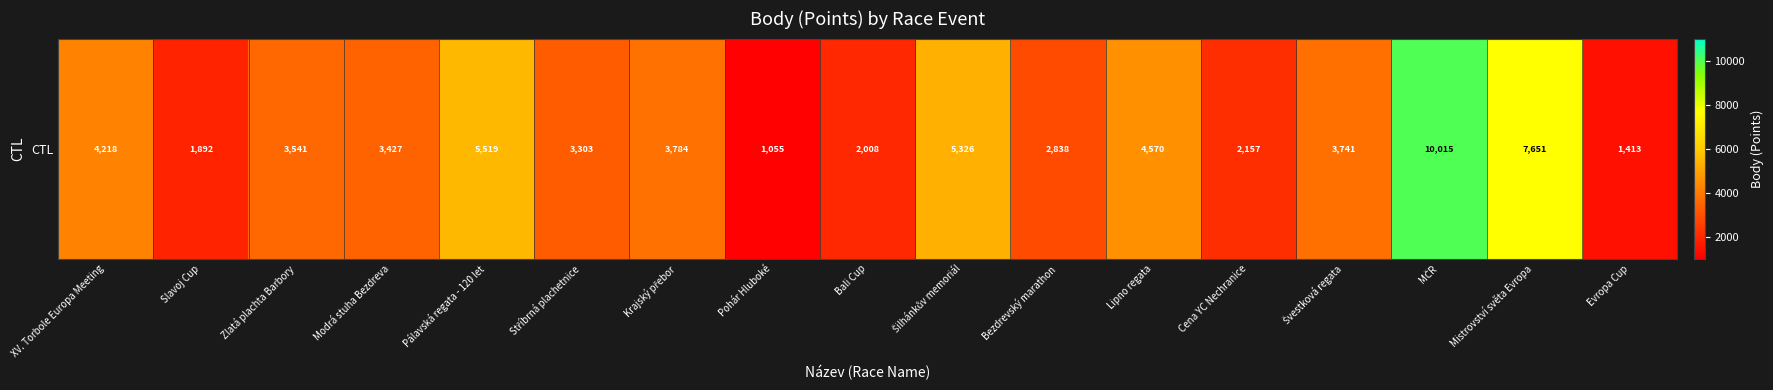

Is it true that the value at Bali Cup is 2008?

True